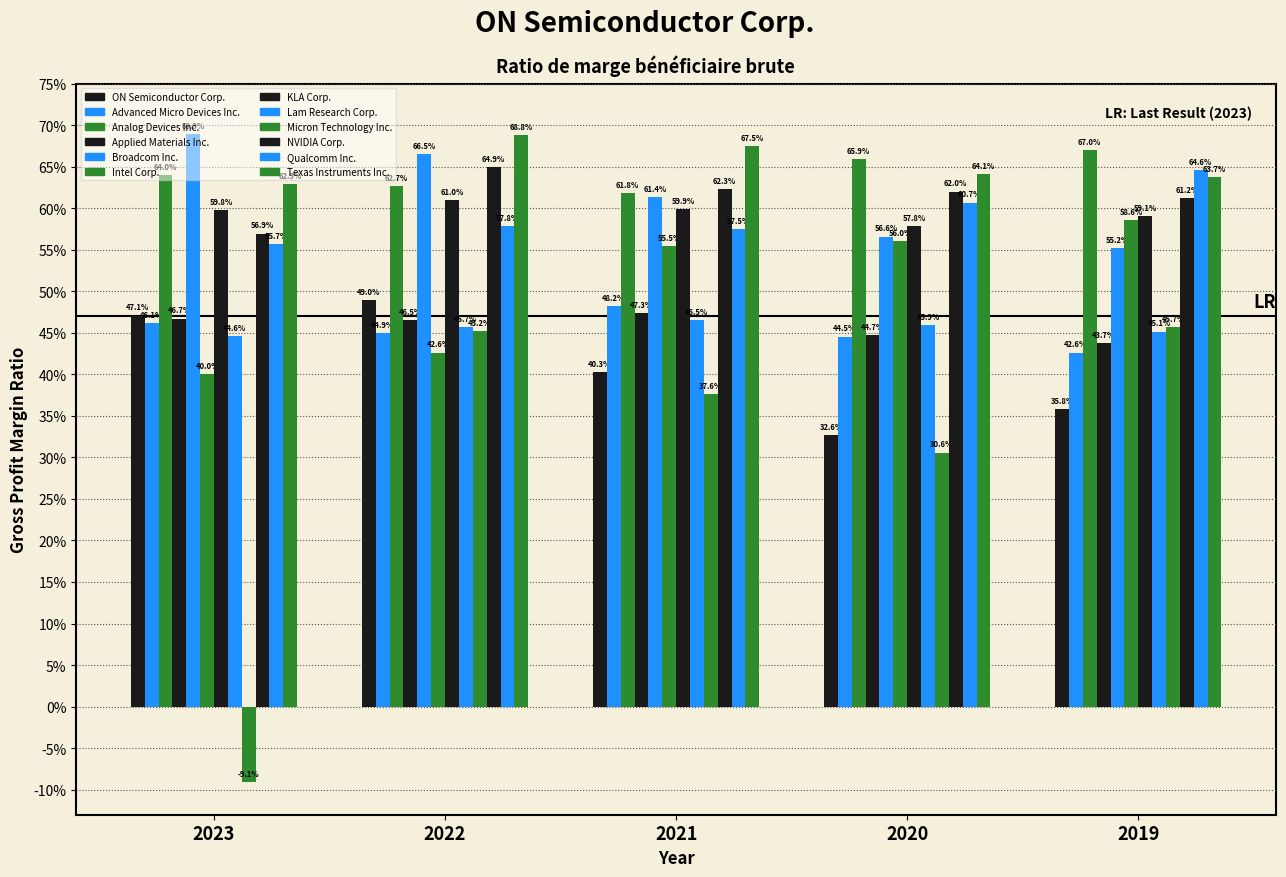

Does the chart contain stacked bars?

No